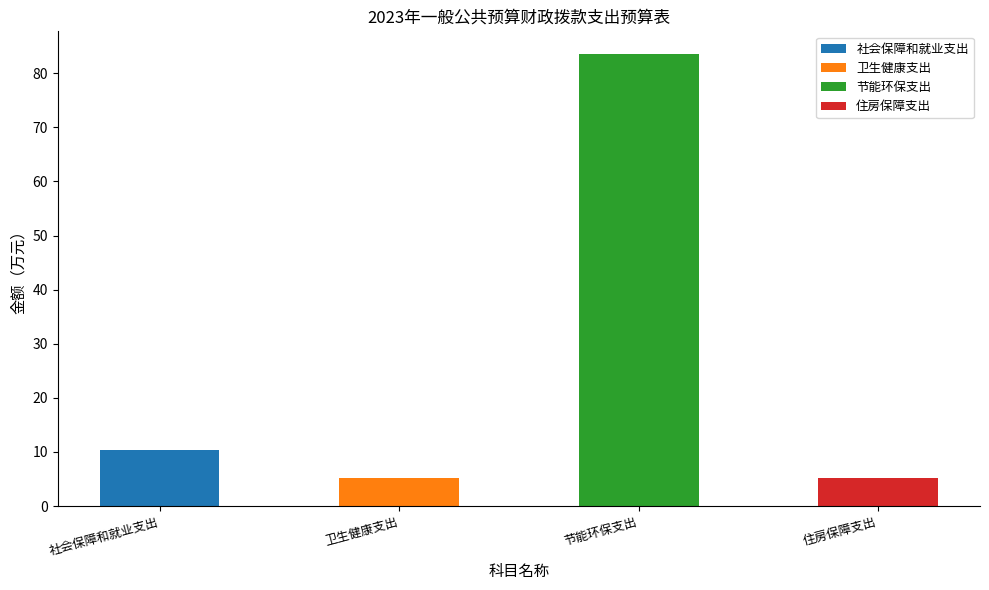

The value of 2023年预算数 at 住房保障支出 is 2.8. True or false?

False